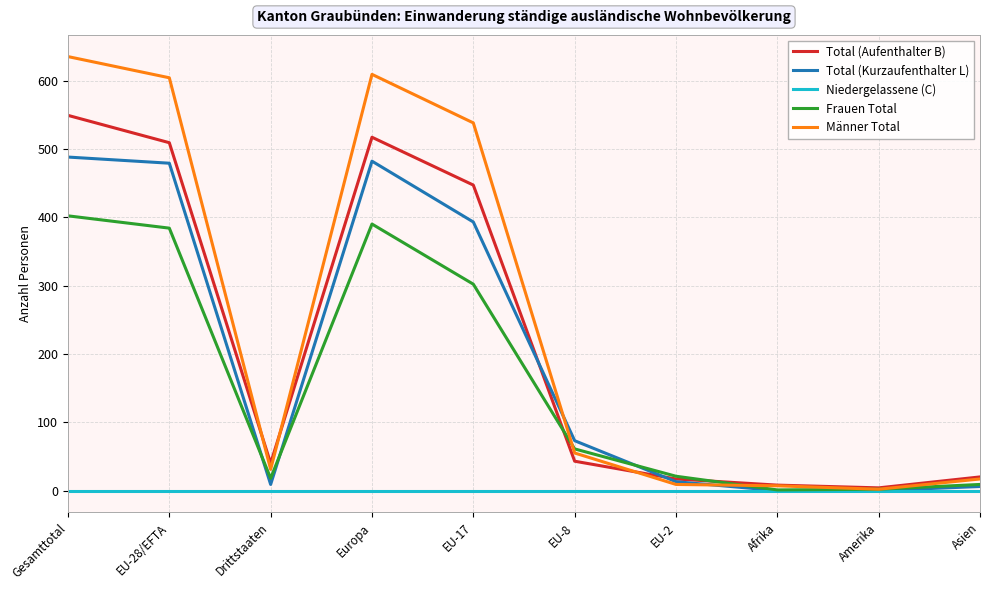

At which category is the sum across all series the highest?

Gesamttotal